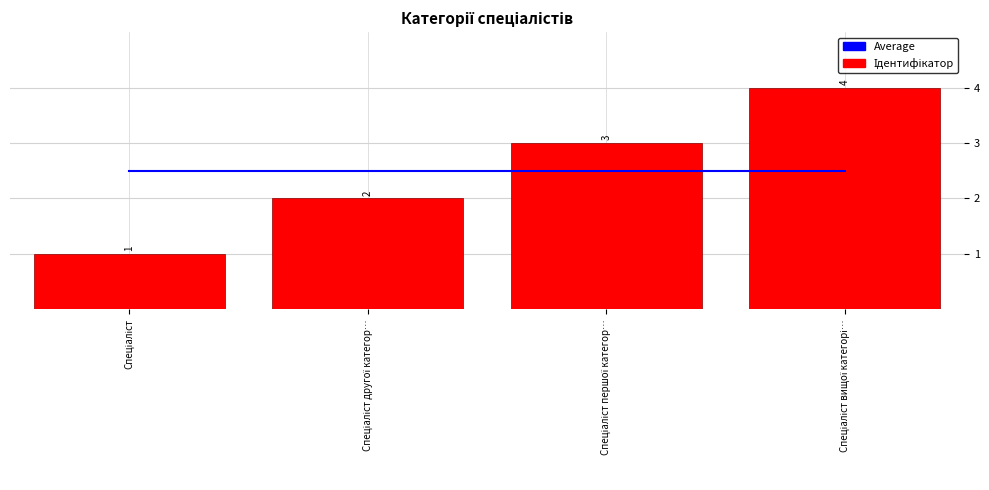

The Average series shows 0.8 at Спеціаліст першої категор…. True or false?

False